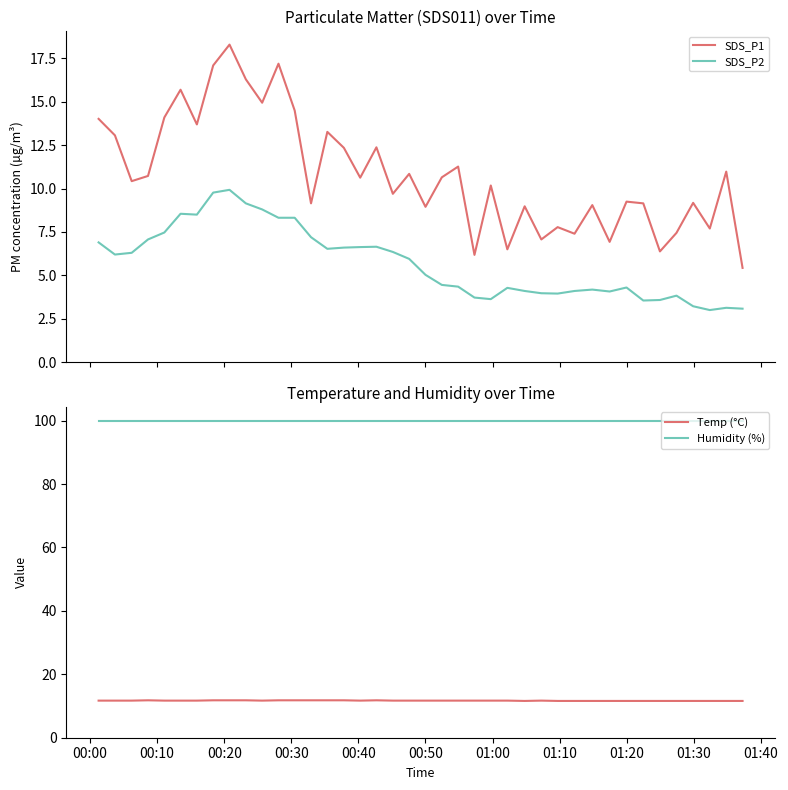

What is the minimum value for SDS_P2?

3.0